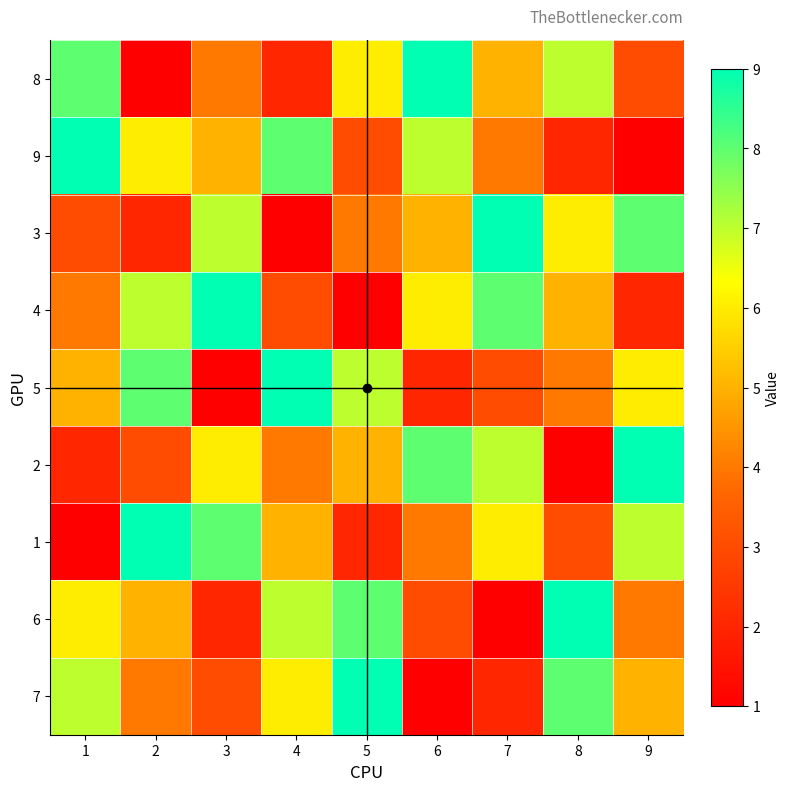

What is the difference between the highest and lowest values at 9?

8